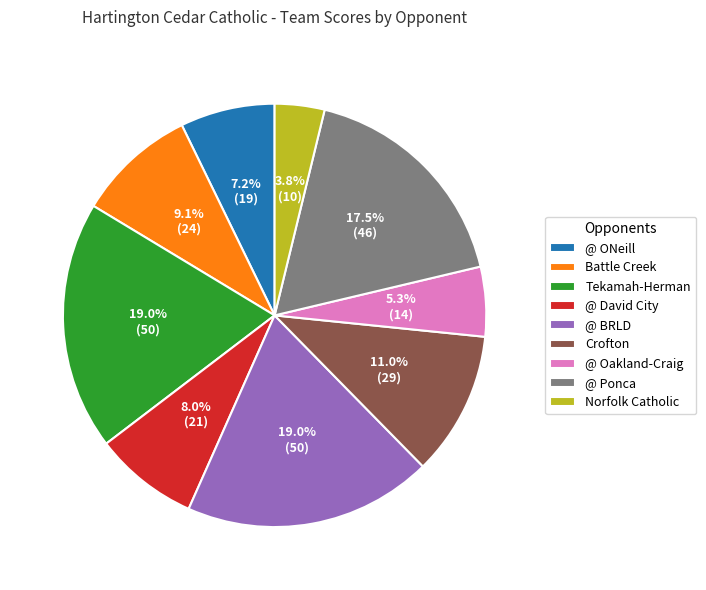

To the nearest percent, what percentage of the pie is Battle Creek?

9%